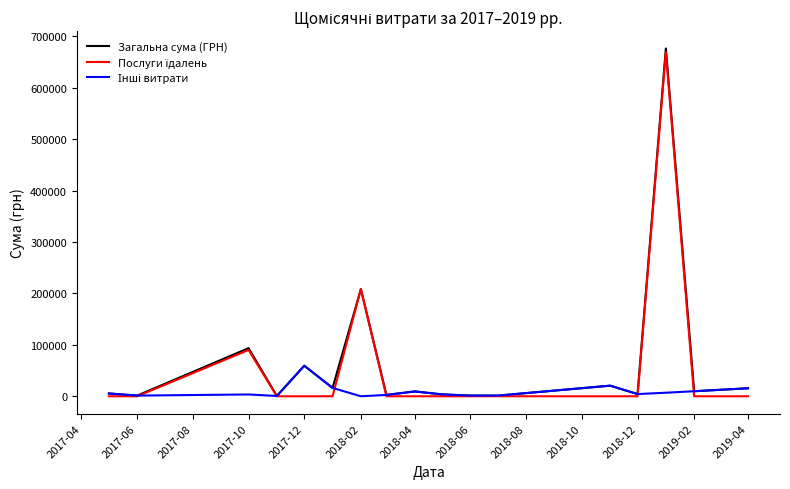

Rank the series by their maximum value, from highest to lowest.

Загальна сума (ГРН), Послуги їдалень, Інші витрати